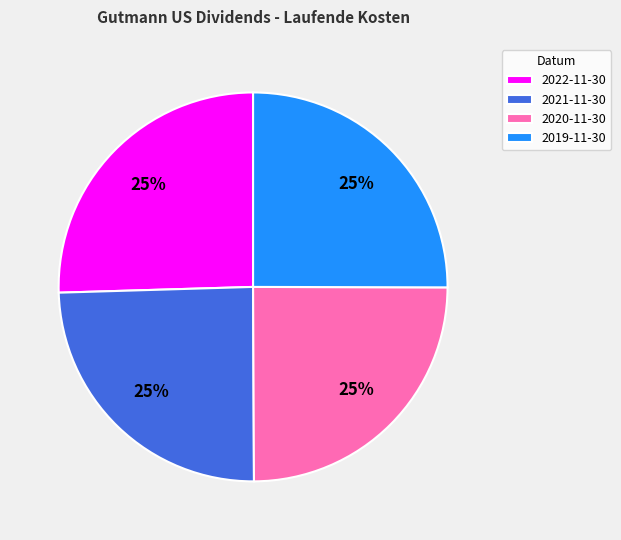

To the nearest percent, what is the average slice percentage?

25%